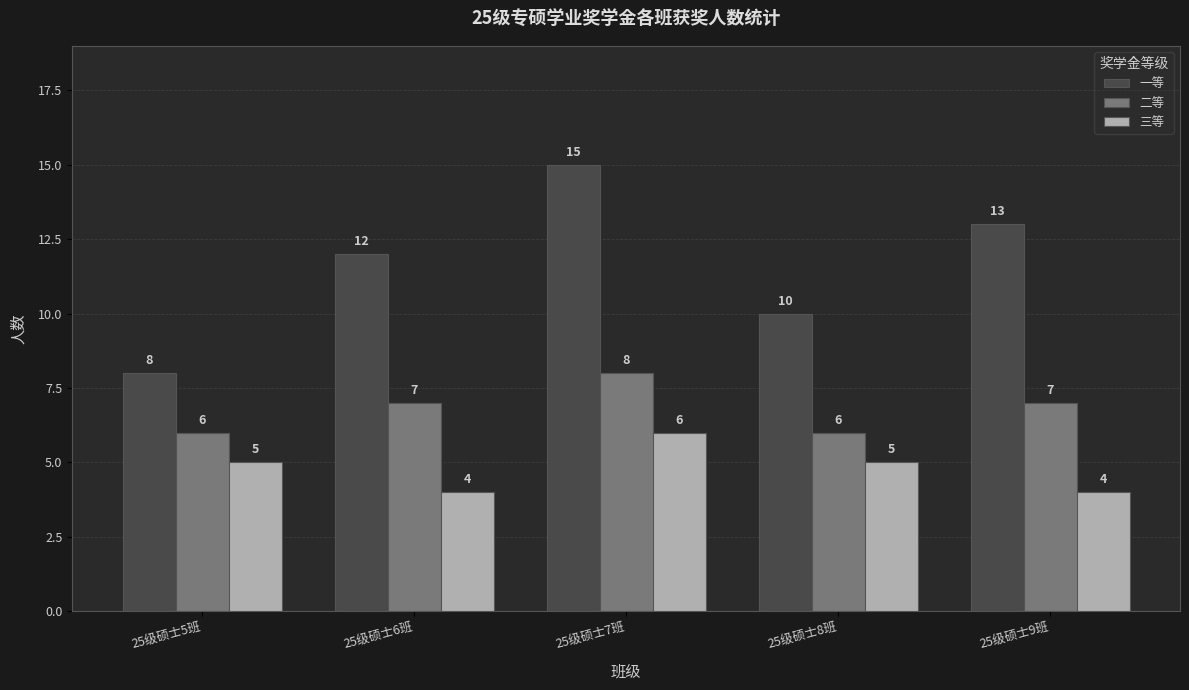

Read the 三等 value at 25级硕士9班.

4